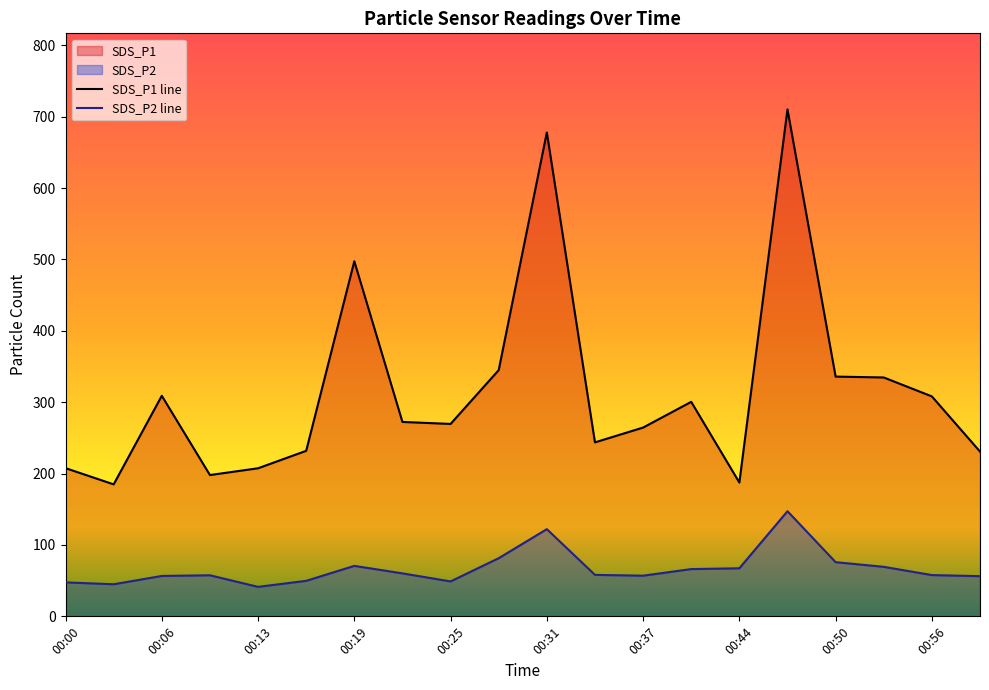

Is the value of SDS_P1 at 00:19 greater than the value of SDS_P2 at 00:22?

Yes